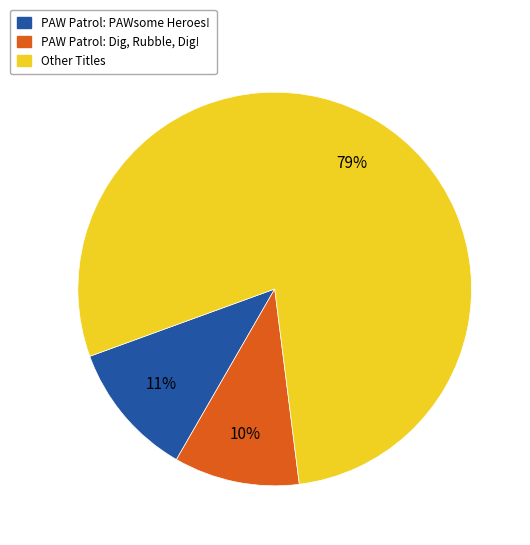

Between PAW Patrol: PAWsome Heroes! and Other Titles, which is larger?

Other Titles